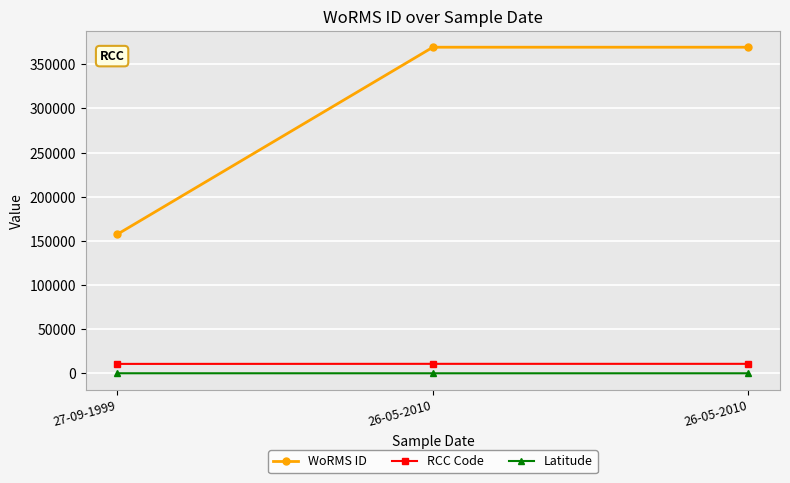

How many values in the RCC Code series are below 10688?

1